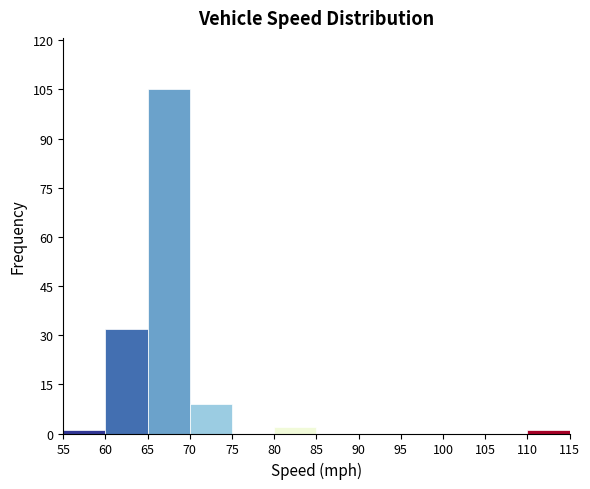

Over which range of the x-axis is the bar tallest?

65 to 70